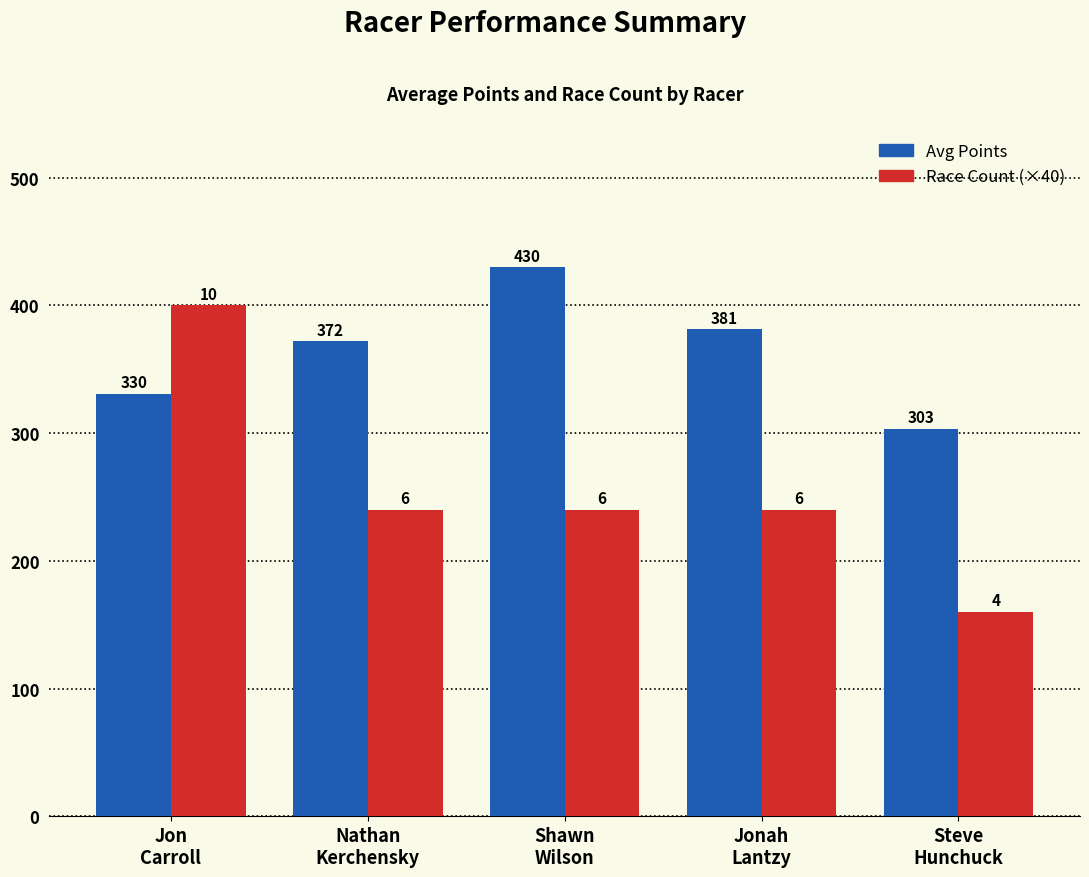

What is the label of the 5th bar from the left?

Steve
Hunchuck